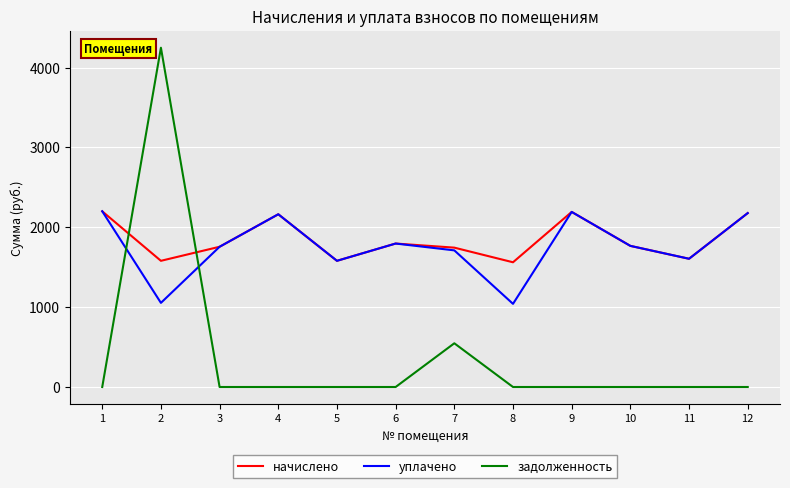

At which category does начислено reach its first local valley?

2